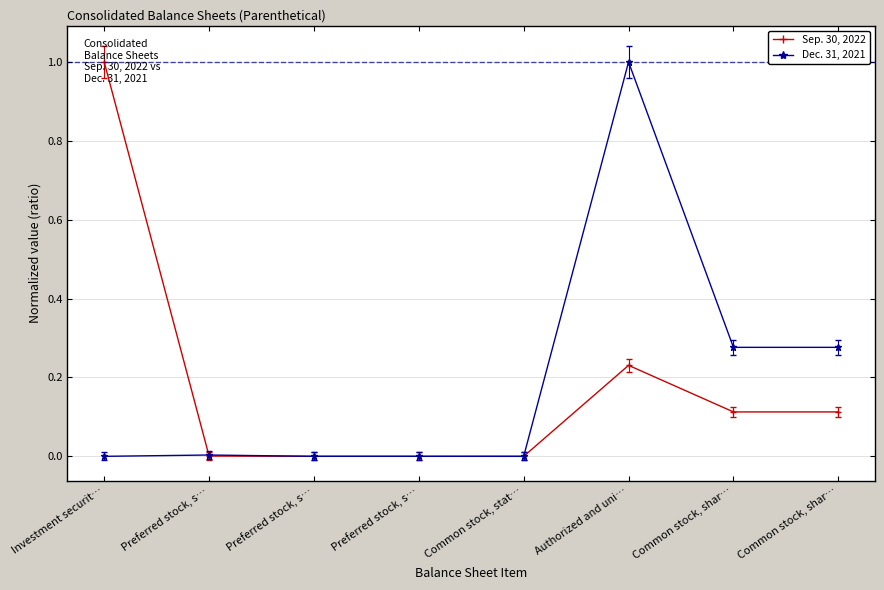

What is the spread (max minus min) of values at Common stock, shar…?

0.2